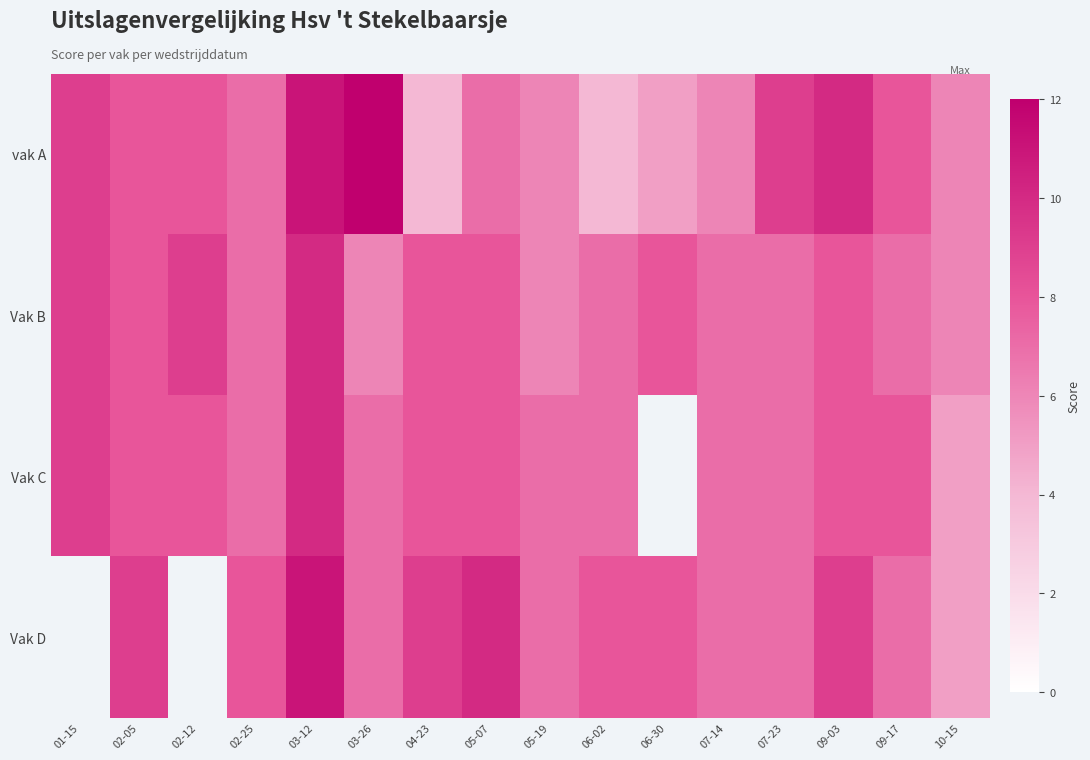

At which label does vak A reach its minimum?

04-23